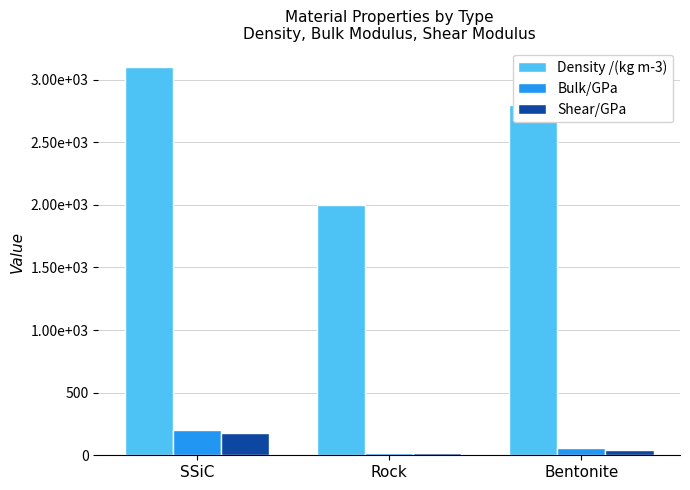

What is the difference between the maximum and minimum values in the Density /(kg m-3) series?

1100